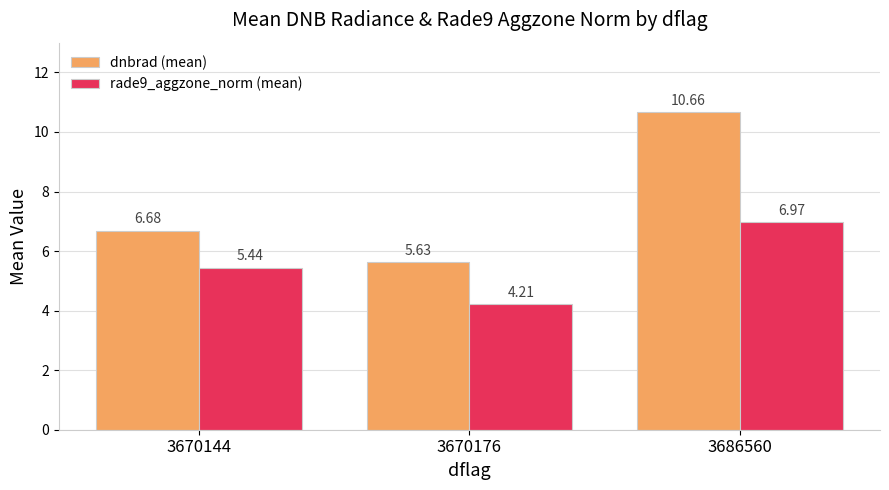

Is it true that rade9_aggzone_norm (mean) equals 4.2 at 3670176?

True